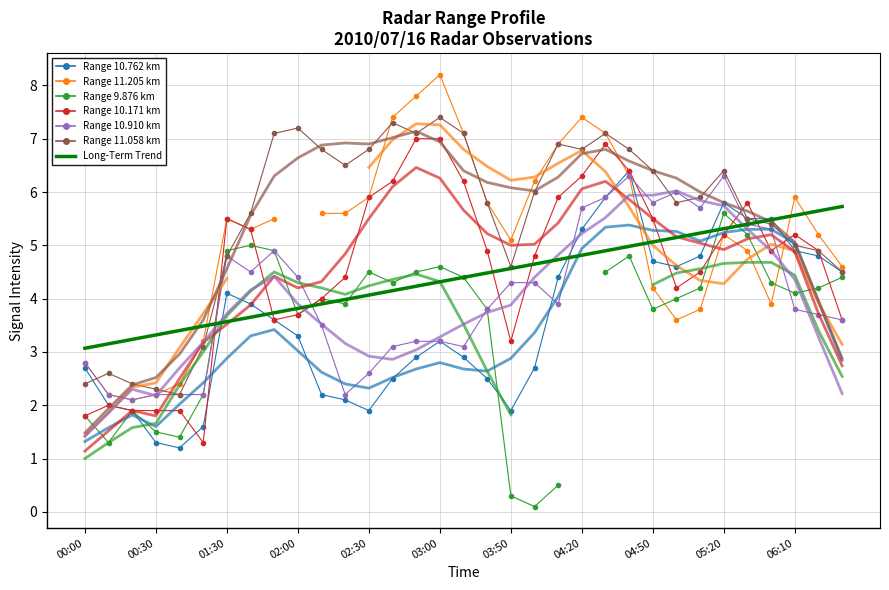

Between which two adjacent categories do 10.762 and 10.910 first intersect?

2010/07/16 04:00 and 2010/07/16 04:10